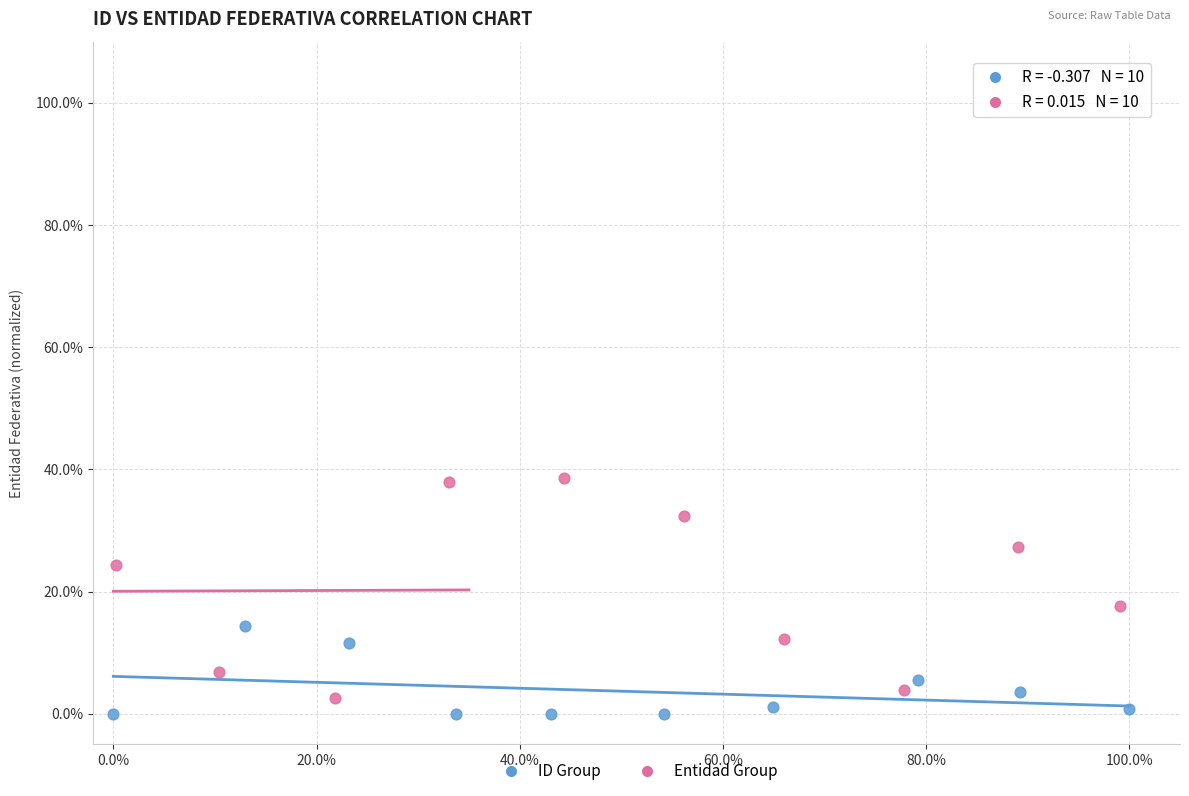

Which series reaches the minimum Y coordinate?

ID Group